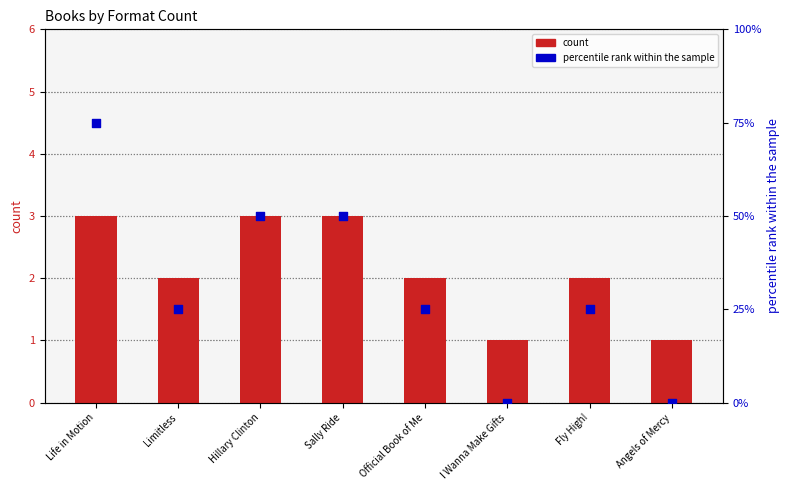

Which series has the largest Y range (max minus min)?

percentile rank within the sample